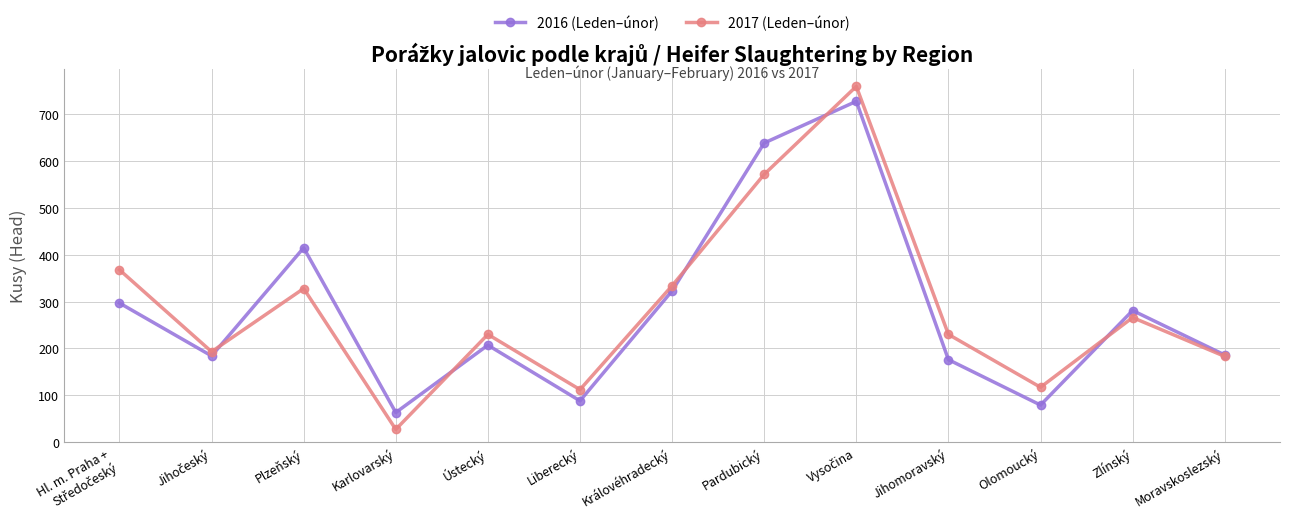

At how many categories does at least one series exceed 219?

8